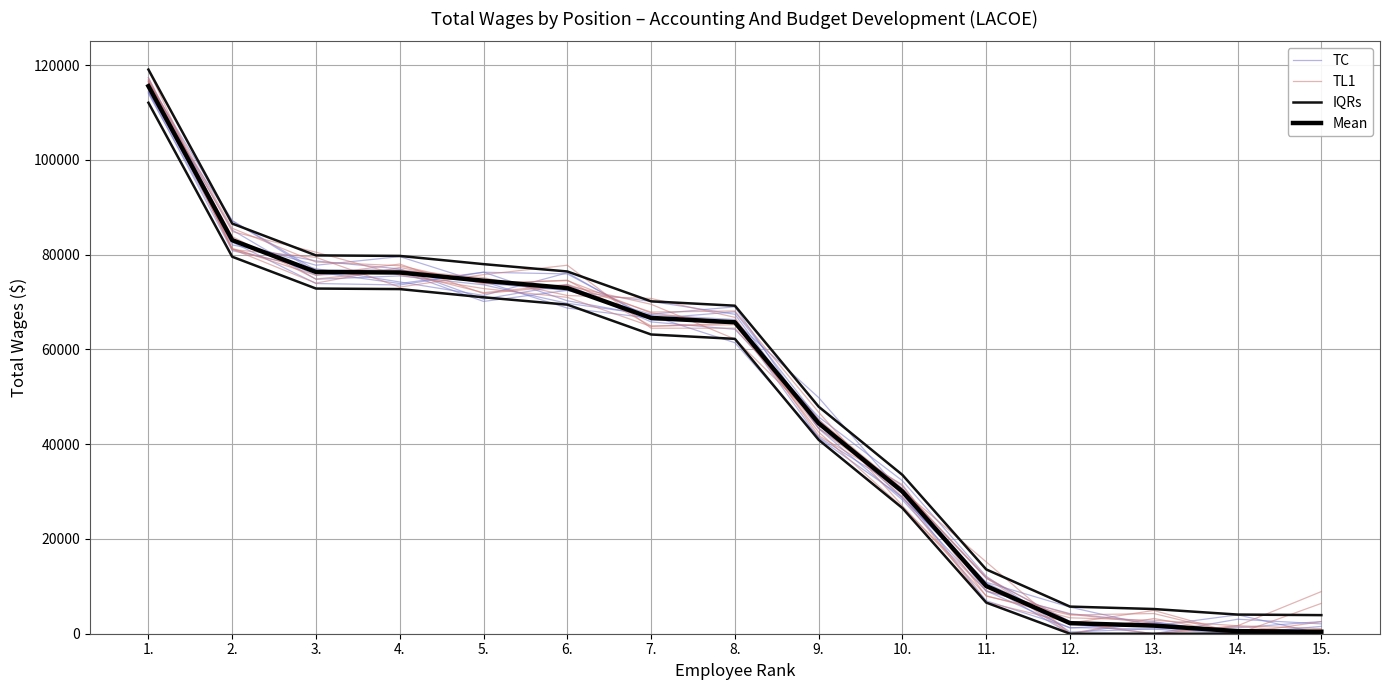

Which series ends up on top after the final intersection of Mean and TL1?

Mean